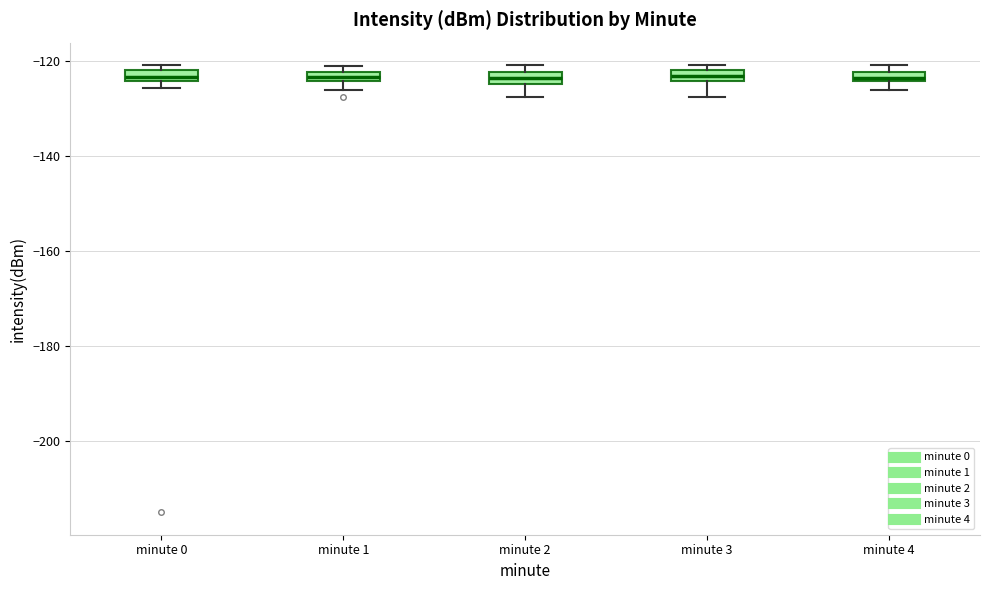

Where is the lower edge of the box for minute 3 on the y-axis? The values are not printed on the chart, so give them approximately, as read against the axis.

-124